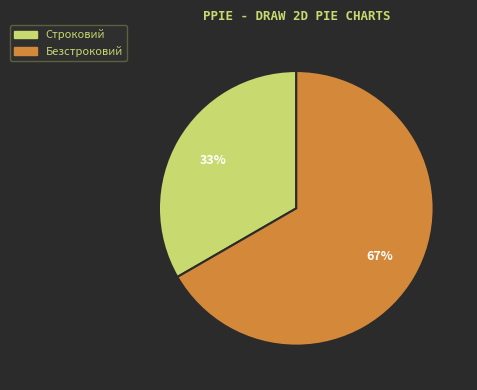

How many slices are in this pie chart?

2